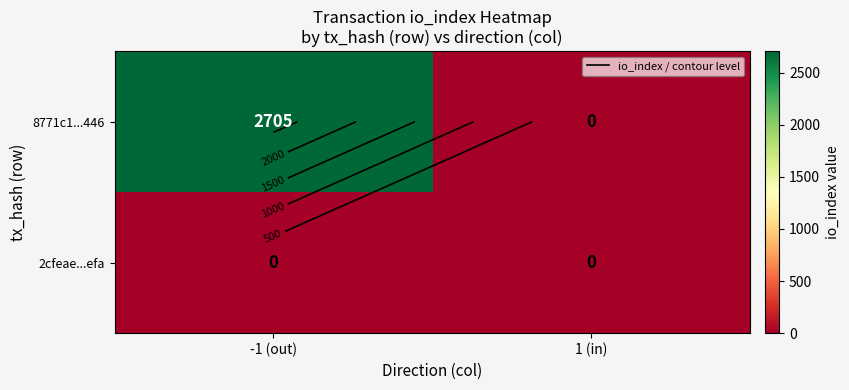

Where is 8771c1...446 nearest to the value 1352?

1 (in)